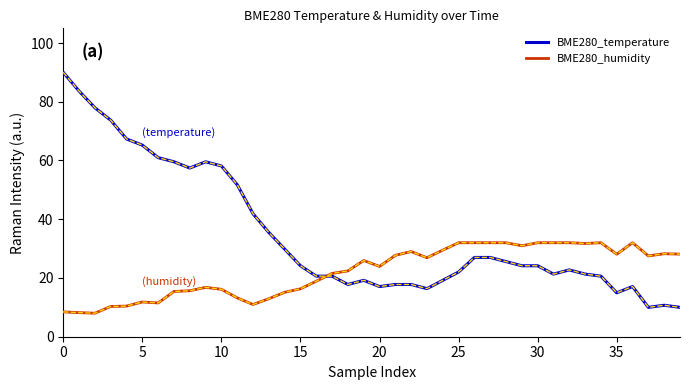

Which series has the largest total across all categories?

BME280_temperature